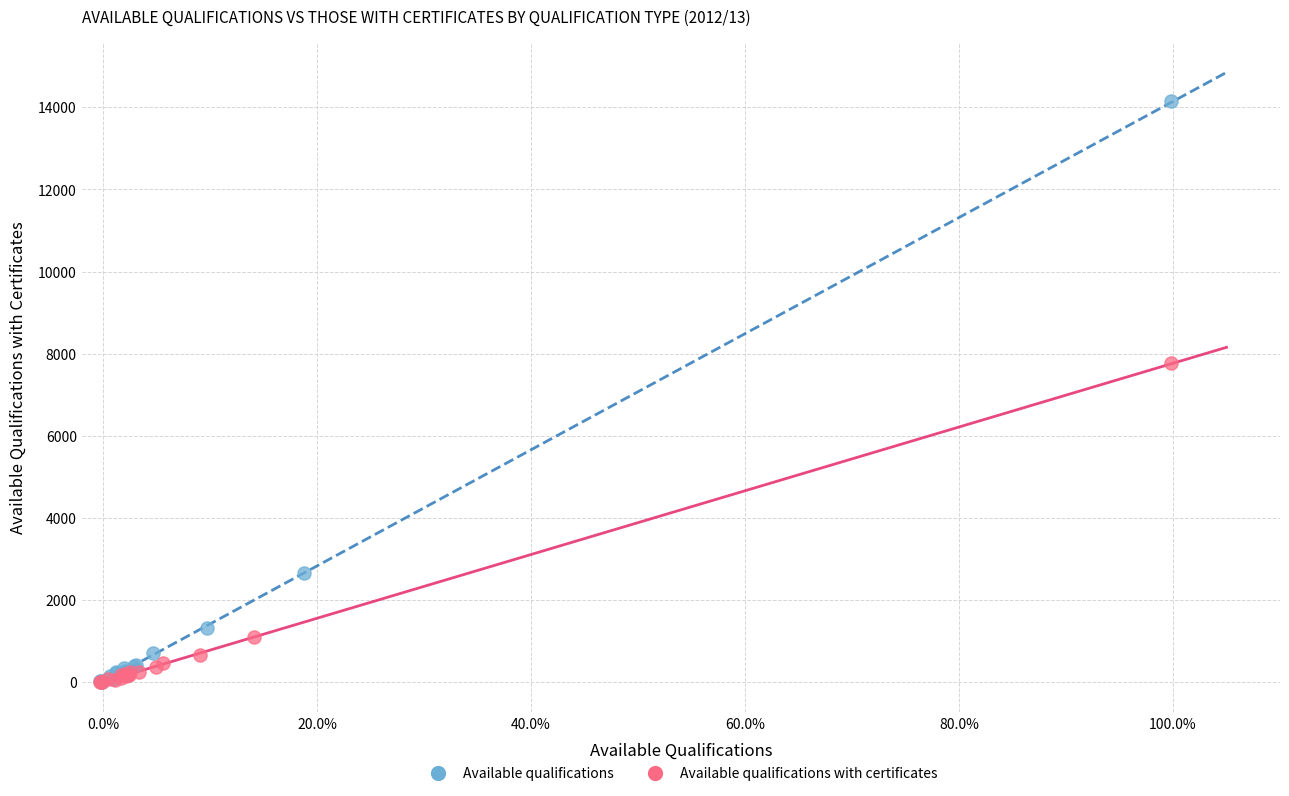

Which series reaches the maximum Y coordinate?

Available qualifications